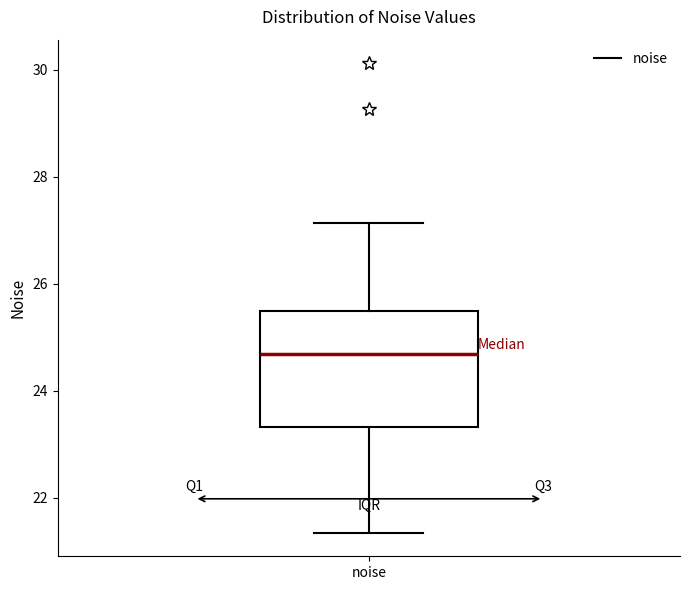

Where does the median line of the box for noise sit on the y-axis? The values are not printed on the chart, so give them approximately, as read against the axis.

24.6